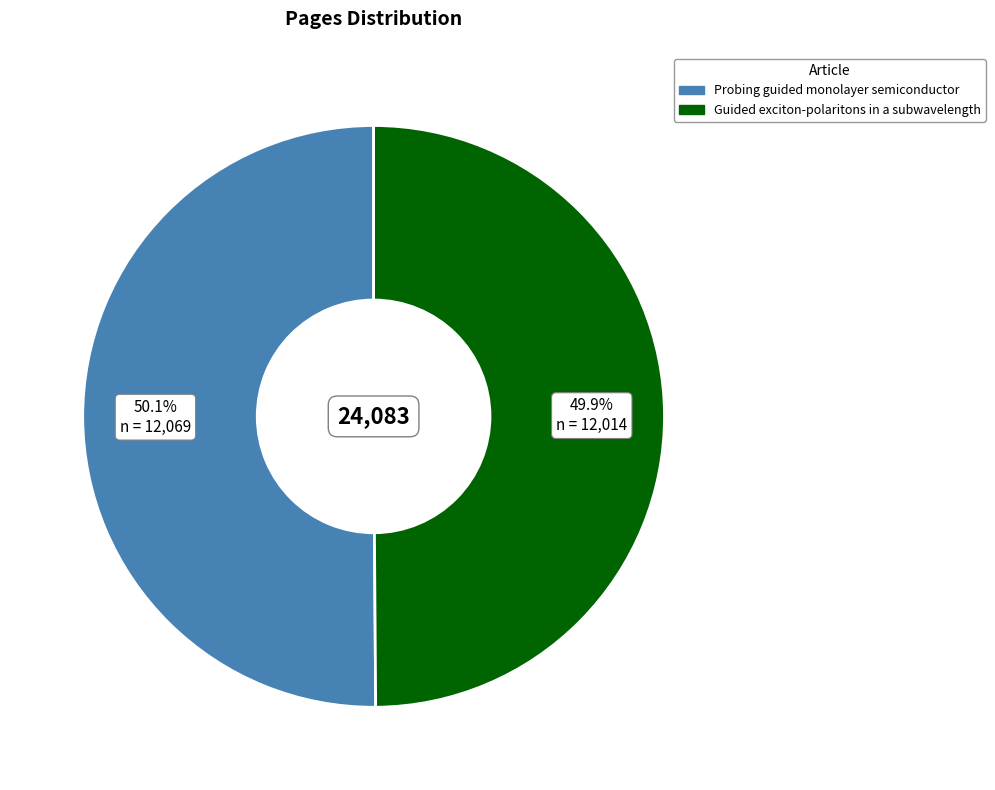

Count the number of slices in the pie.

2